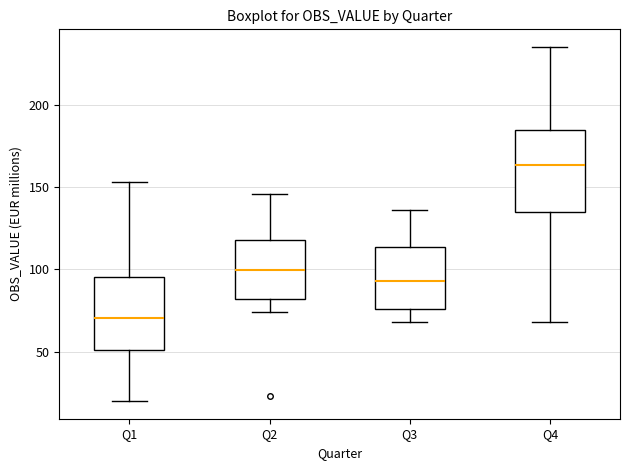

Which box is the tallest, from its lower edge to its upper edge?

Q4